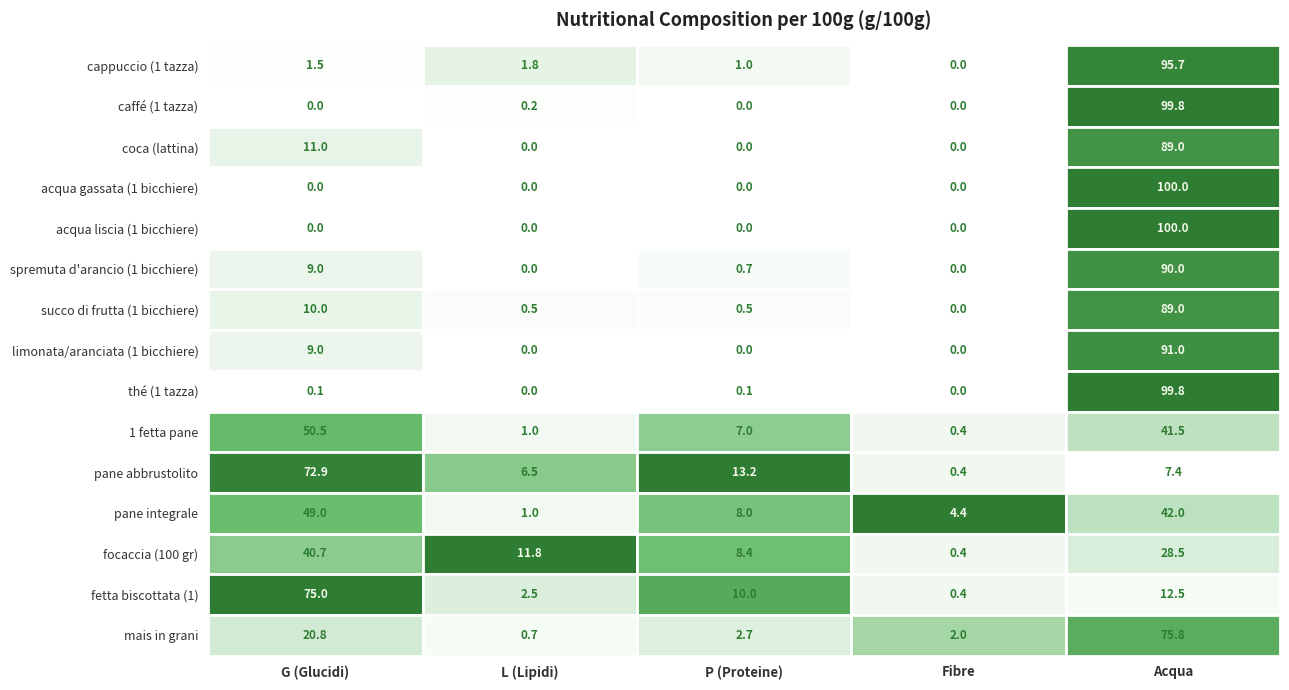

Which series has the largest total across all categories?

pane integrale